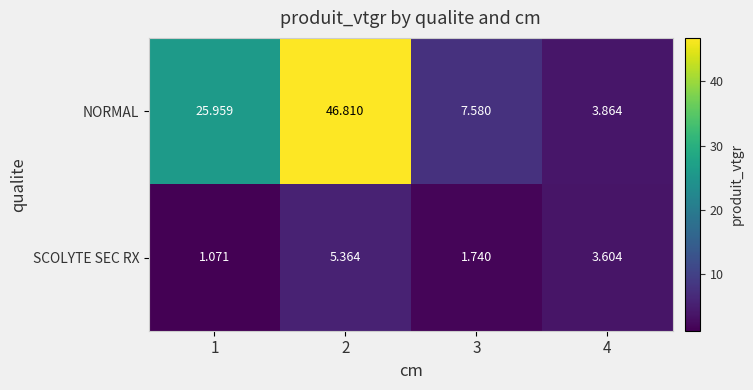

Between 1 and 2, which series saw the biggest shift?

NORMAL